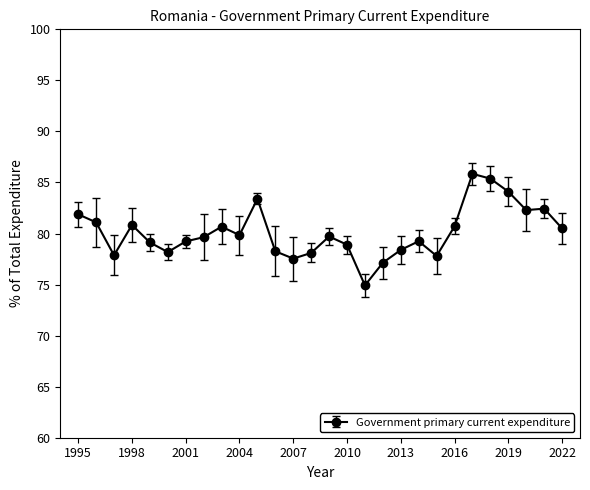

Is this an area chart (filled region under the line)?

No